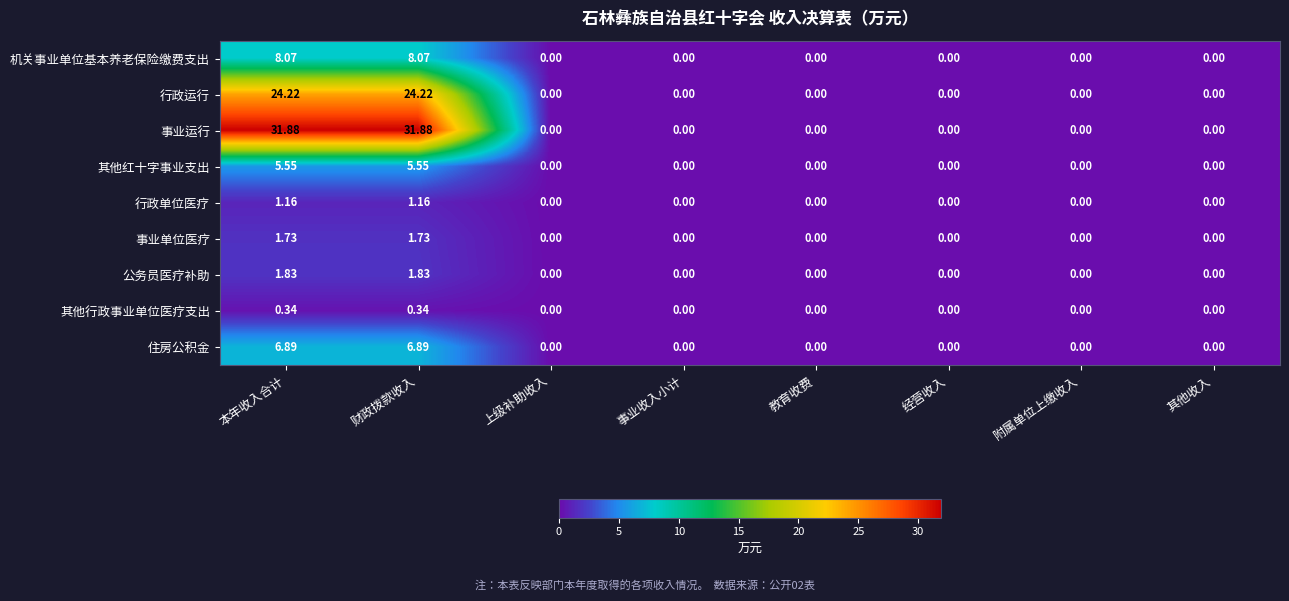

How many distinct data groups are displayed?

9